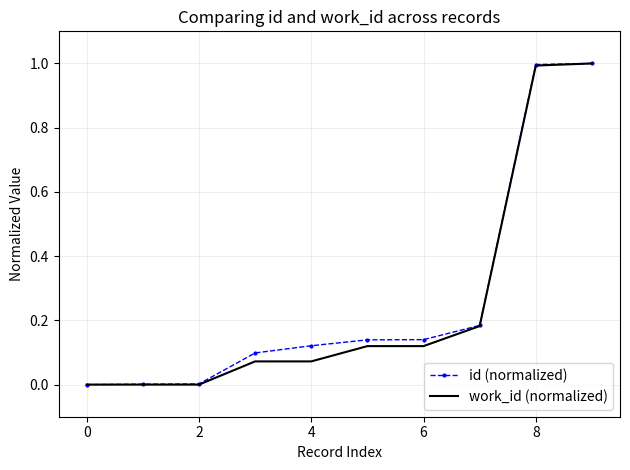

What is the highest value of the work_id (normalized) series?

1.0